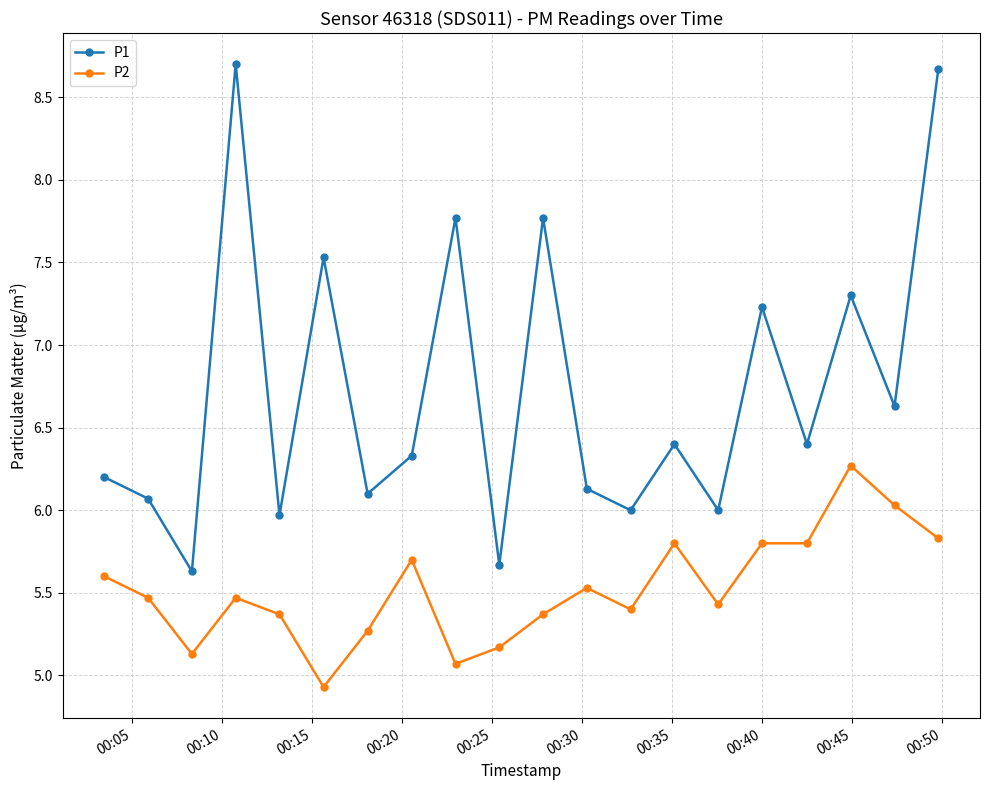

What is the difference between the maximum and minimum values in the P1 series?

3.1